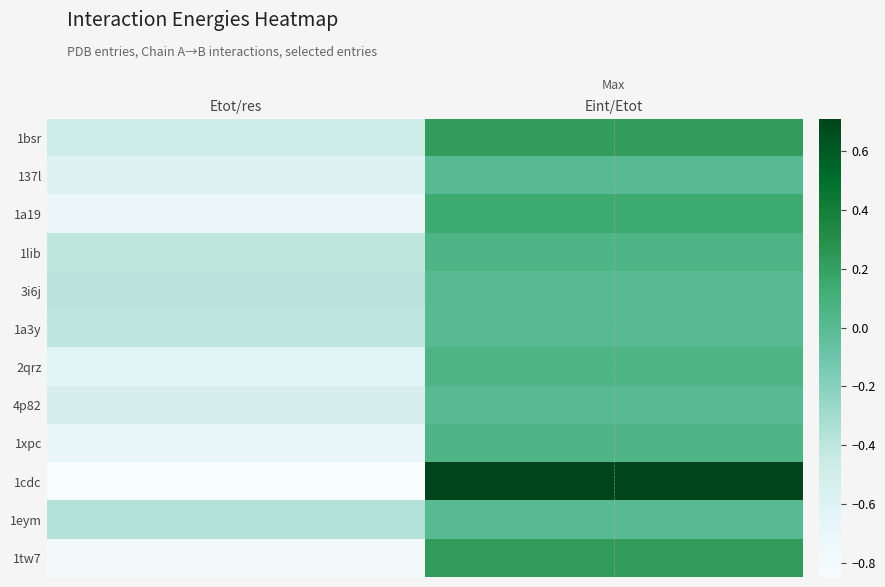

Which series changed the most between Etot/res and Eint/Etot?

1cdc